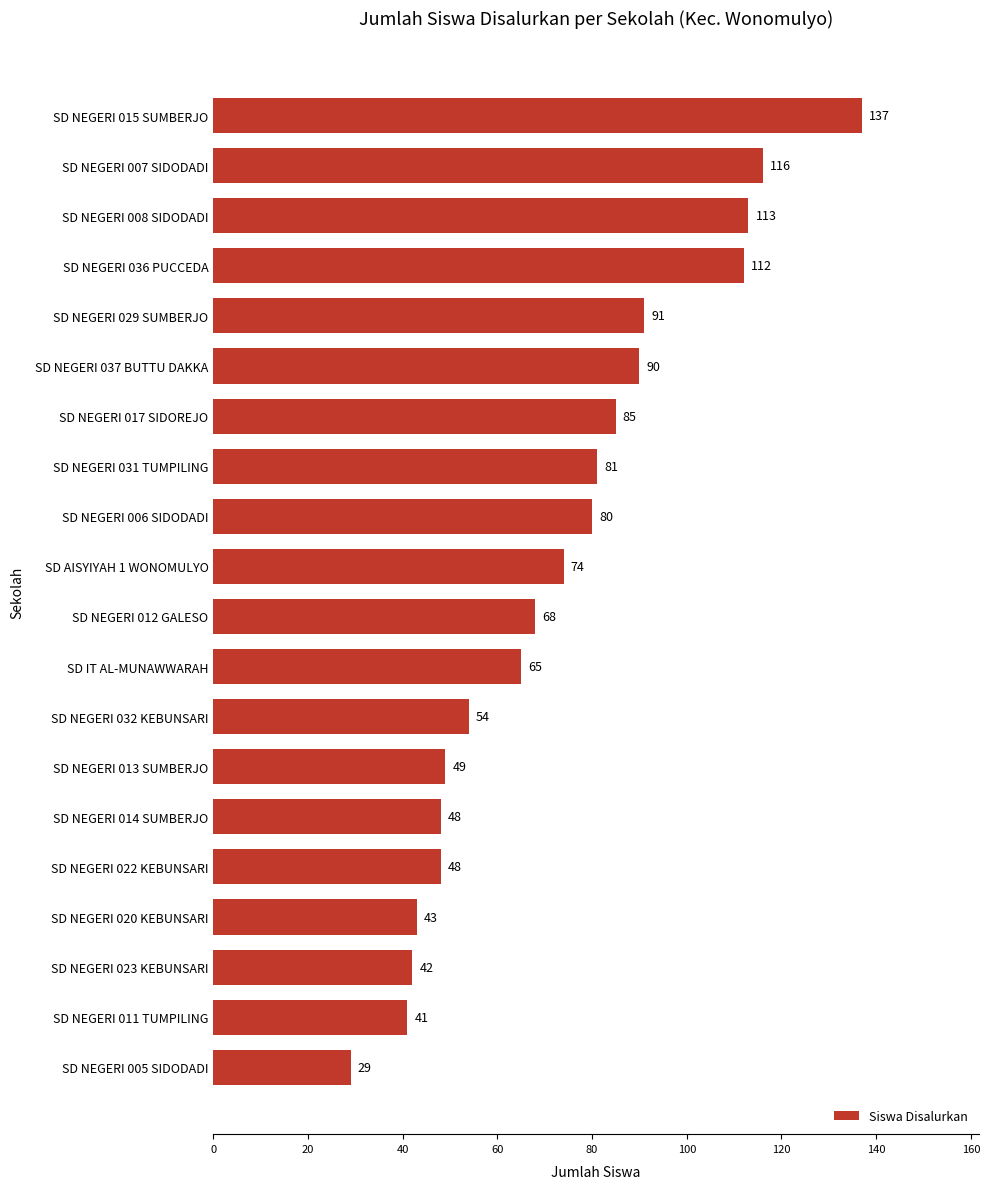

Count the number of data series in this chart.

1